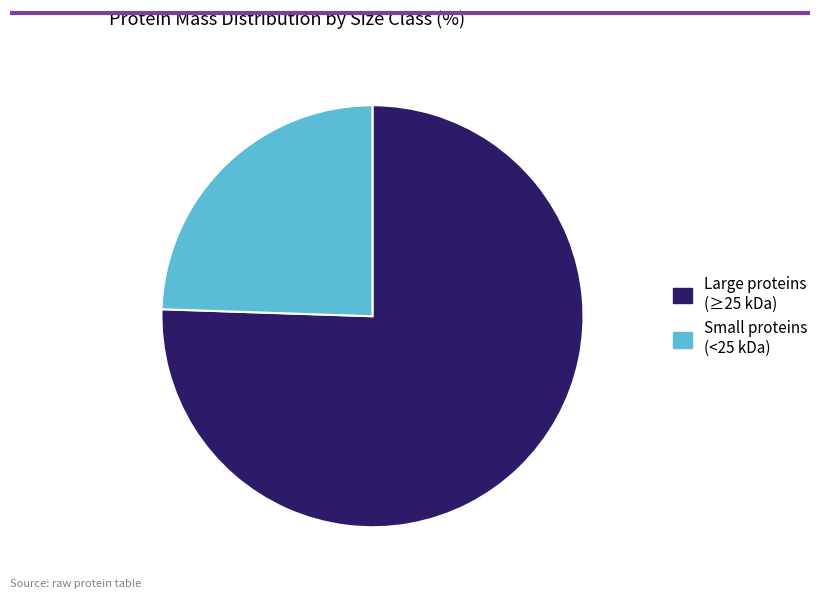

Is there any slice that represents more than half of the pie?

Yes